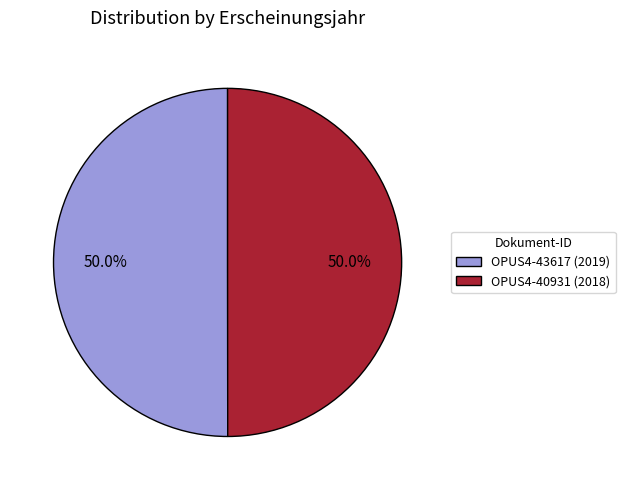

What is the ratio of the value at OPUS4-40931 (2018) to the value at OPUS4-43617 (2019)?

1.0